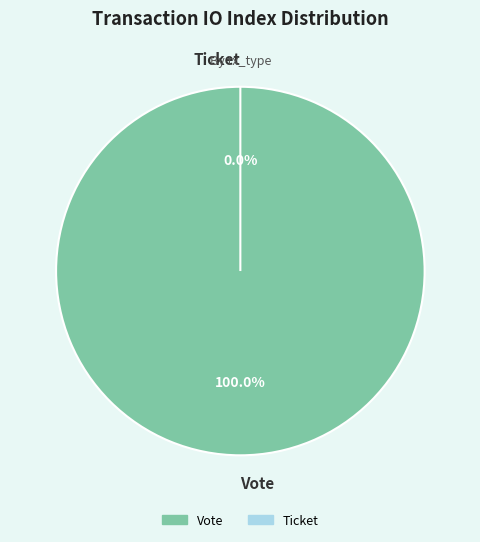

To the nearest percent, what is the difference between the largest and smallest slice percentages?

100%